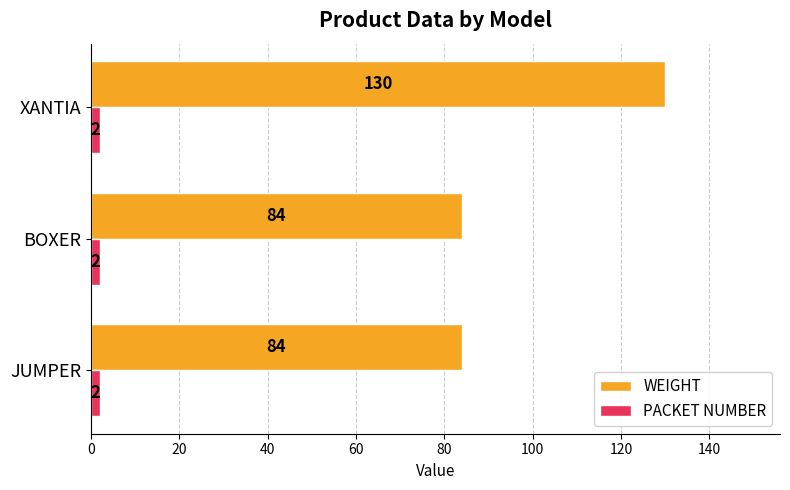

What is the sum of the PACKET NUMBER values at XANTIA and JUMPER?

4